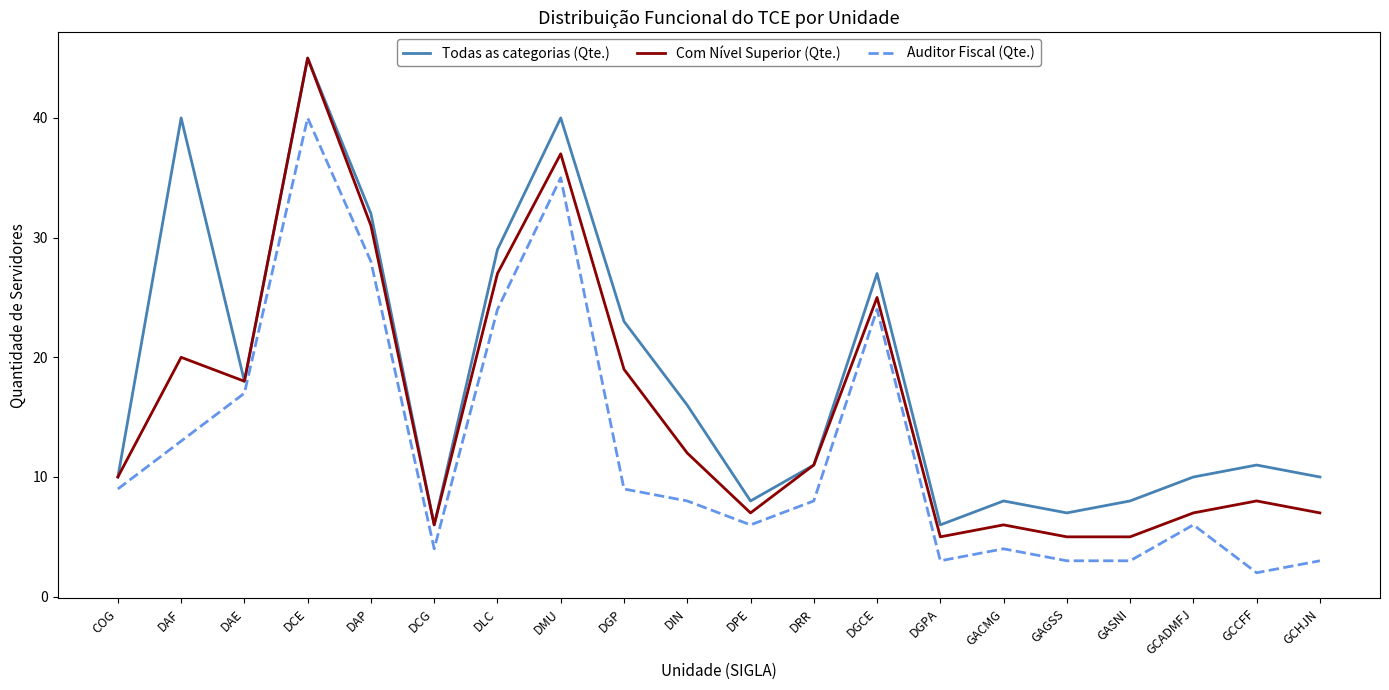

What is the difference between the maximum and minimum values in the Auditor Fiscal (Qte.) series?

38